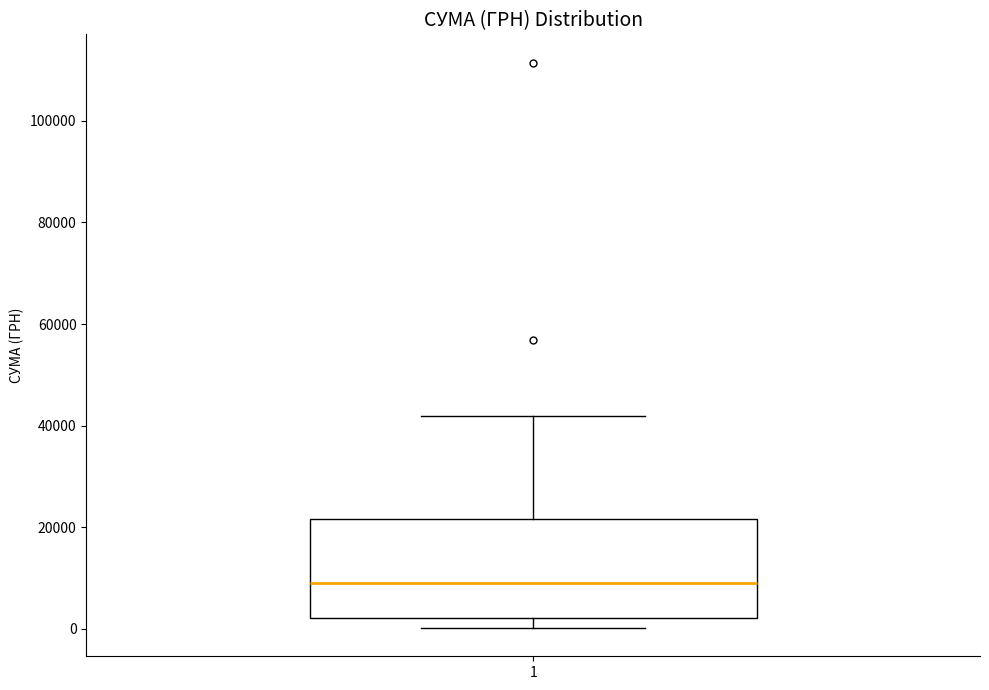

Read this box plot against the y-axis: the position of the median line, the range covered by the box, and the ends of both whiskers. The values are not printed on the chart, so give them approximately, as read against the axis.

median 8000, box 2000 to 22000, whiskers 0 to 42000